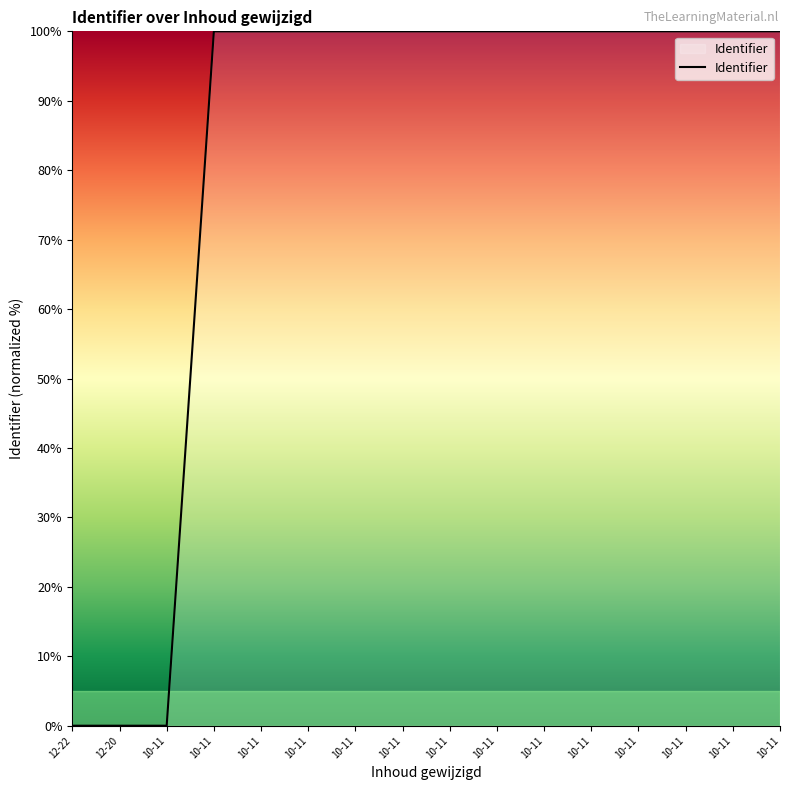

Which label corresponds to the smallest value in the chart?

12-22